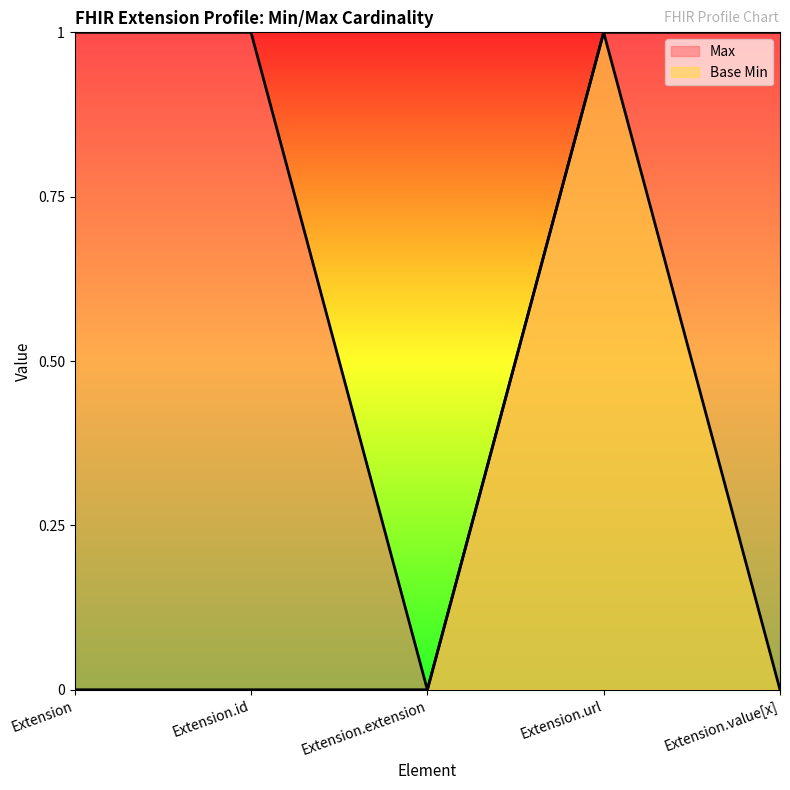

True or false: Base Min and Max cross at least once.

False